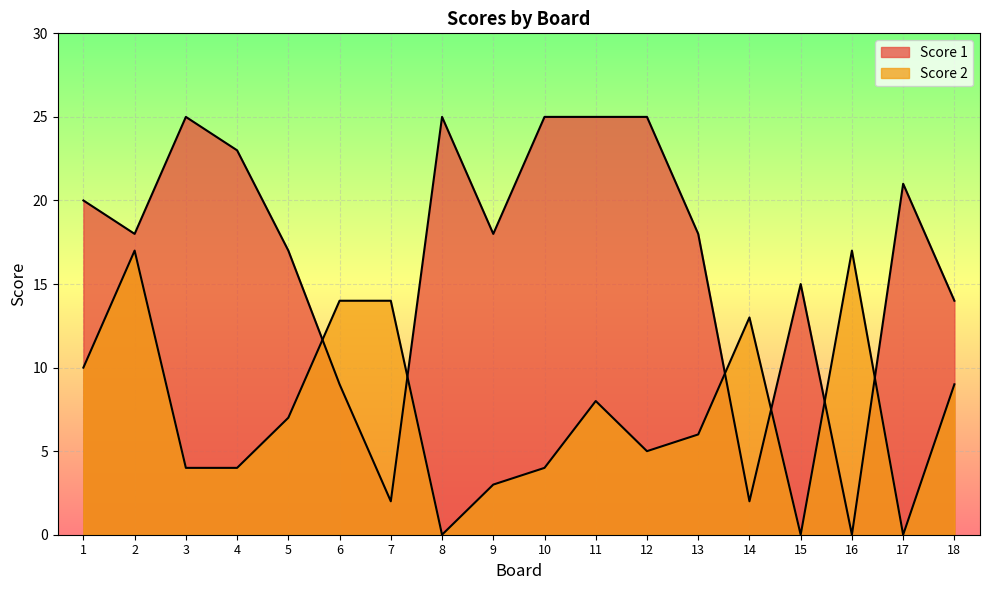

What is the total value across all series at 7?

16